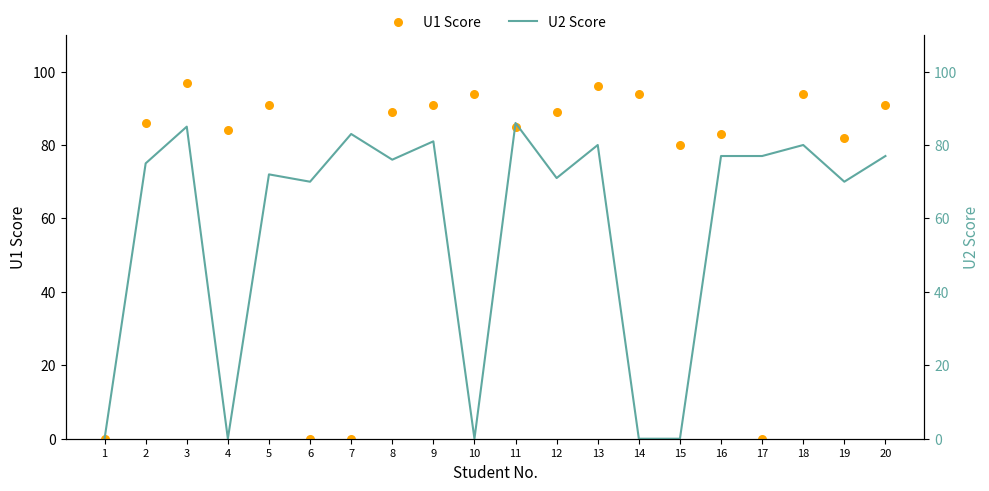

At how many categories does at least one series exceed 43?

19